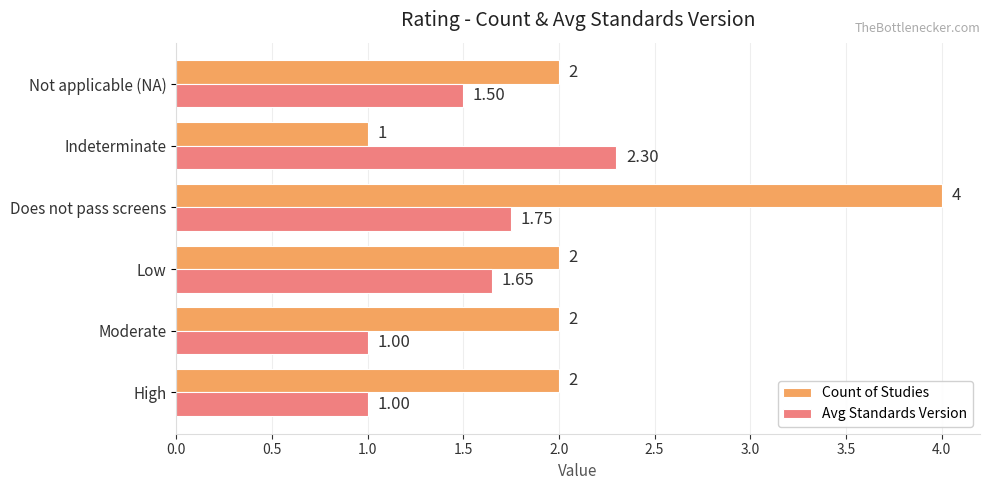

At which category is the sum across all series the highest?

Does not pass screens